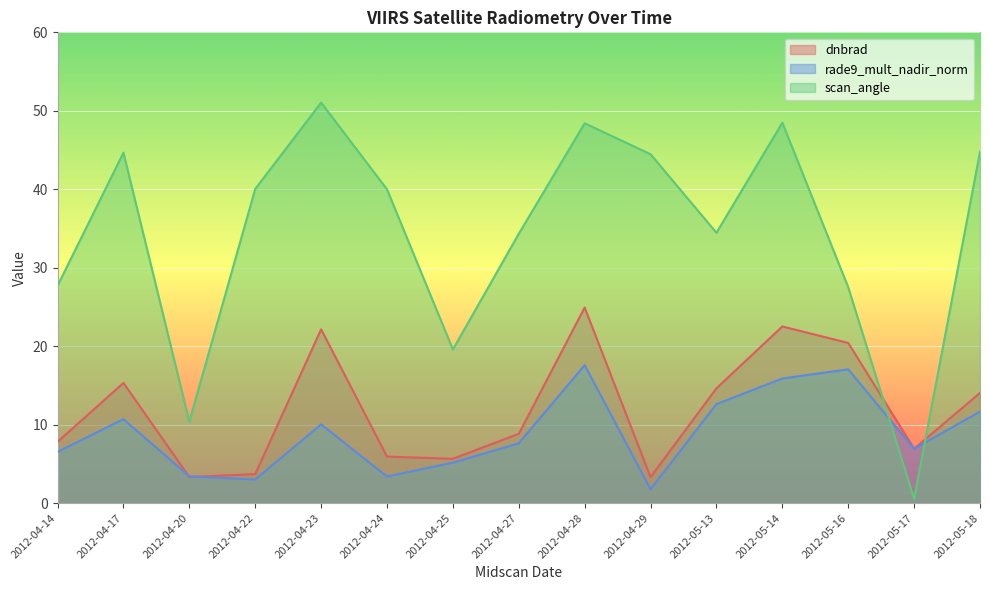

The value of dnbrad at 2012-05-14 is 13.6. True or false?

False